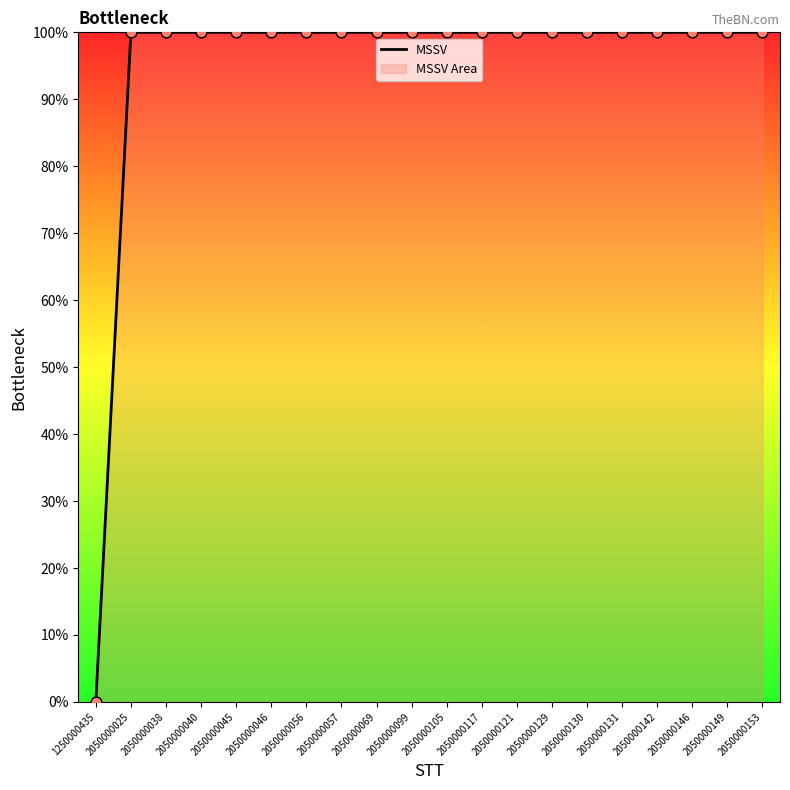

Between 2050000069 and 2050000025, which is larger?

2050000069